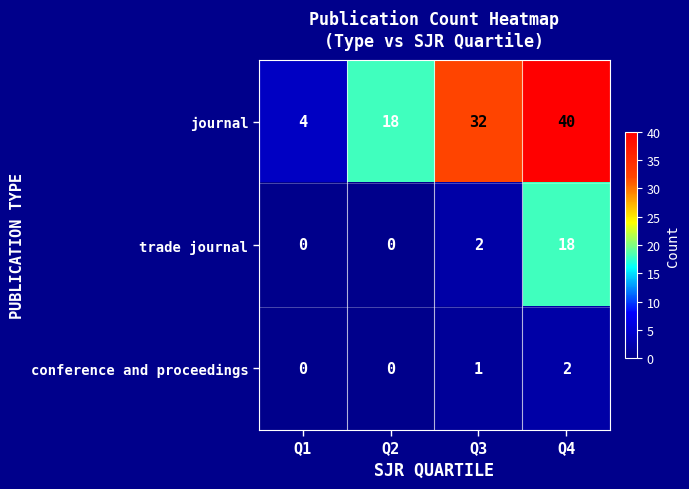

Rank the series by their maximum value, from highest to lowest.

journal, trade journal, conference and proceedings